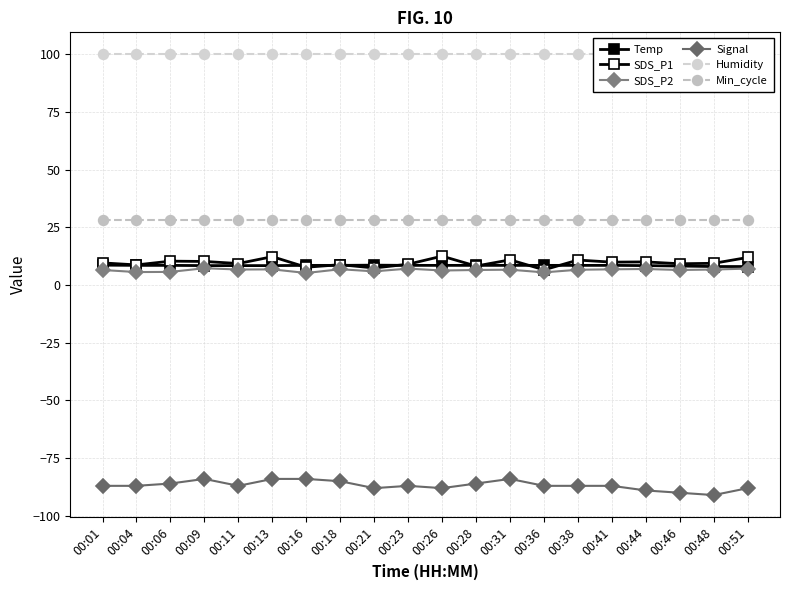

What is the value of the Temp point at the 10th from the left?

8.5